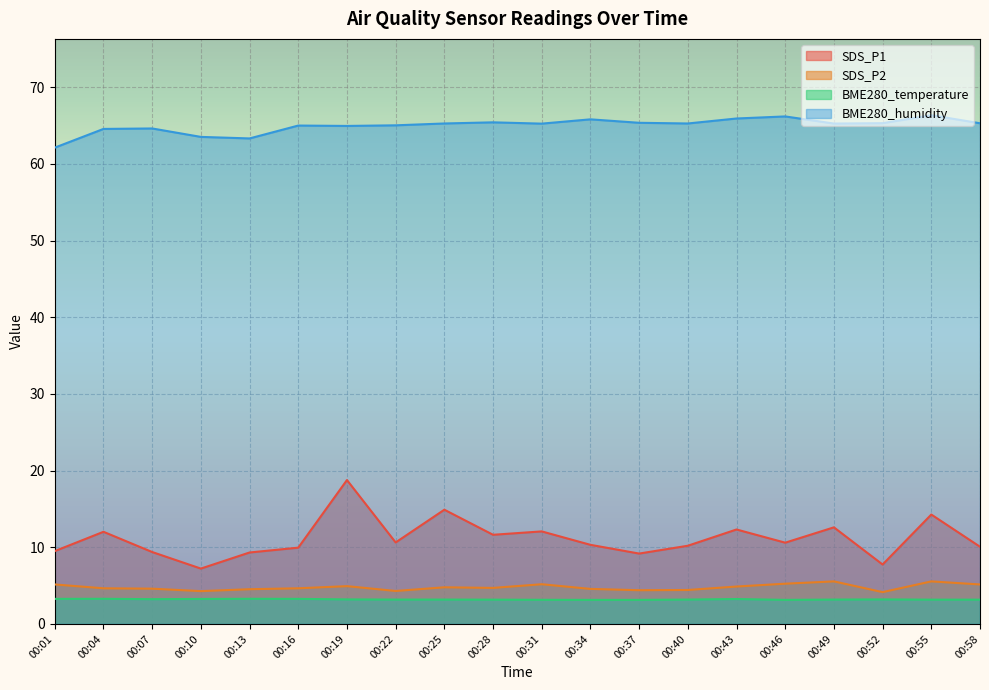

At which category does the chart reach its minimum across all series?

00:34